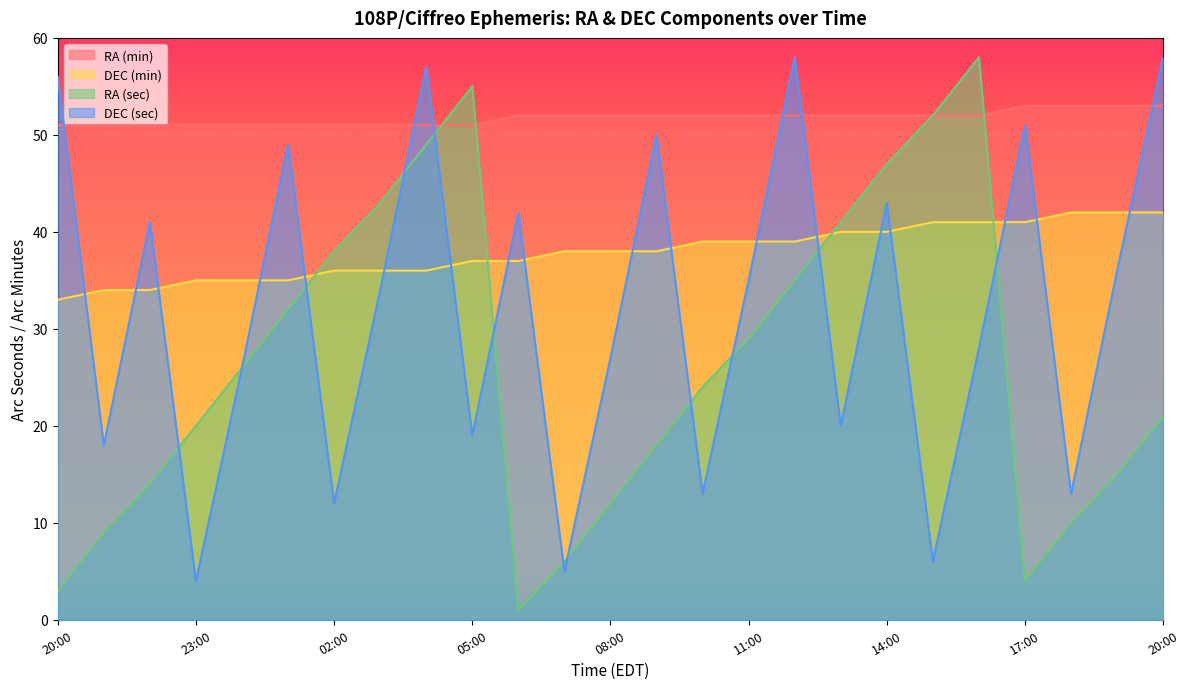

True or false: RA (min) has more than 1 points higher than both neighbors.

False